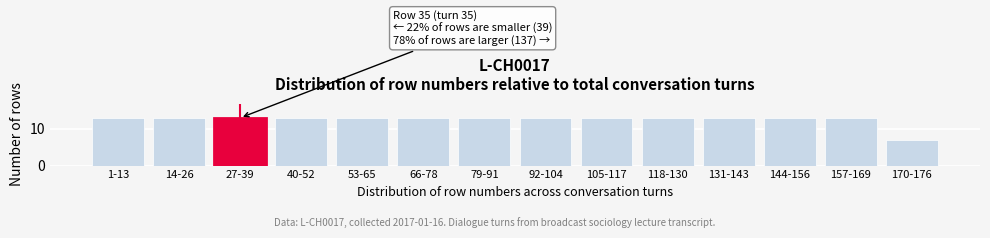

Reading left to right, extract all data points from this chart.

13	13	13	13	13	13	13	13	13	13	13	13	13	7